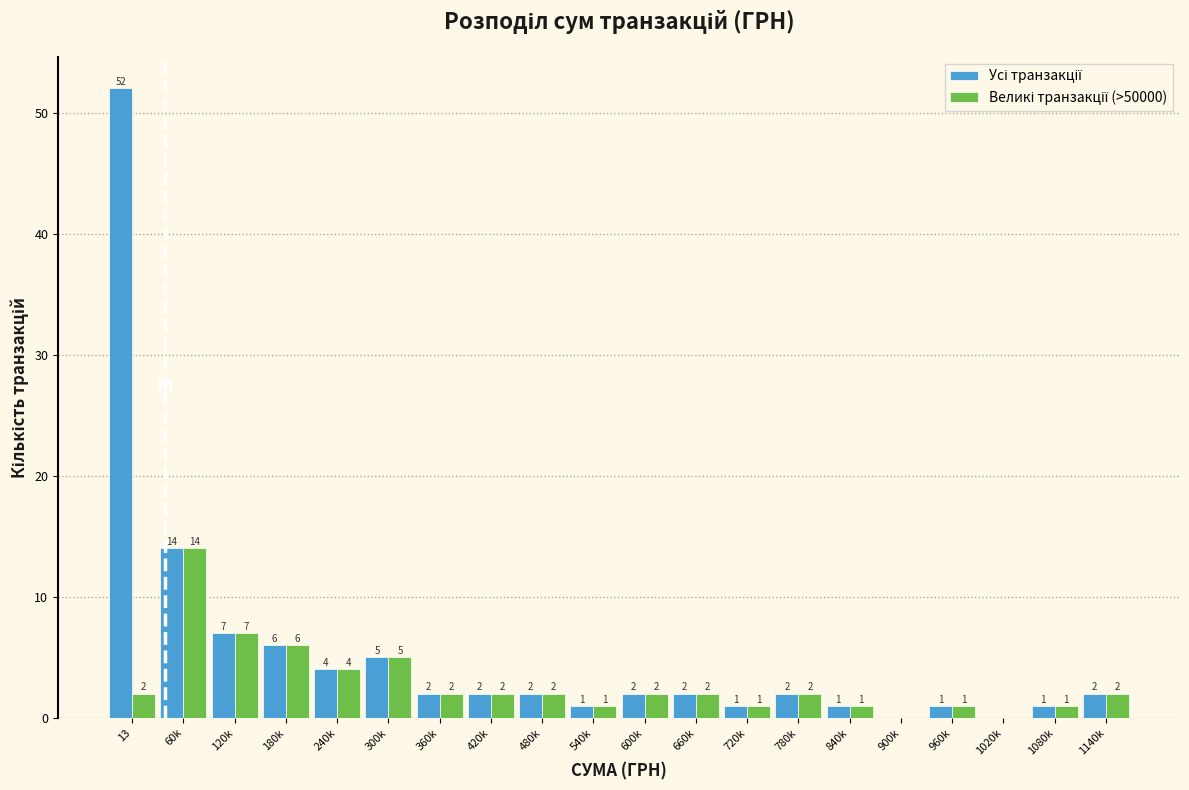

Which category has the highest value across all series?

13